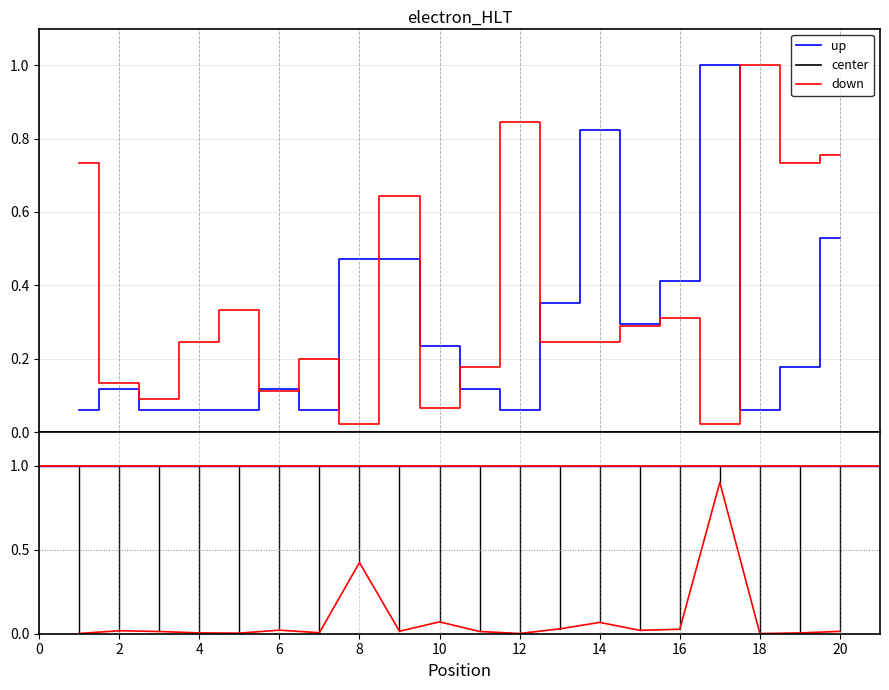

At which category does Weeks on Chart reach its first local peak?

5